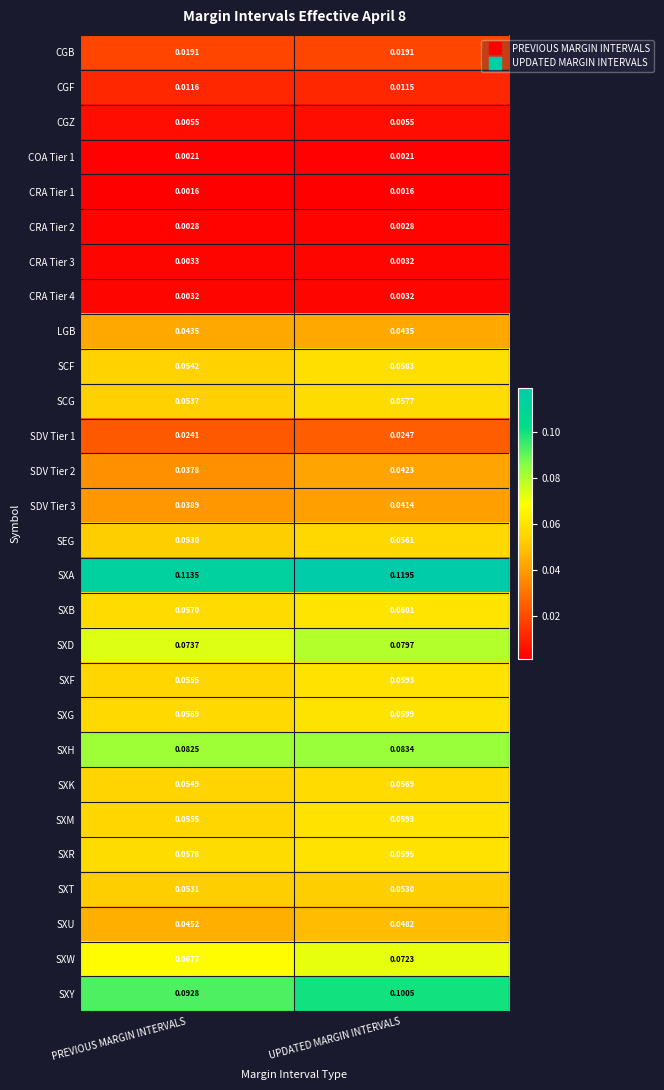

Which series changed the most between PREVIOUS MARGIN INTERVALS and UPDATED MARGIN INTERVALS?

SXY